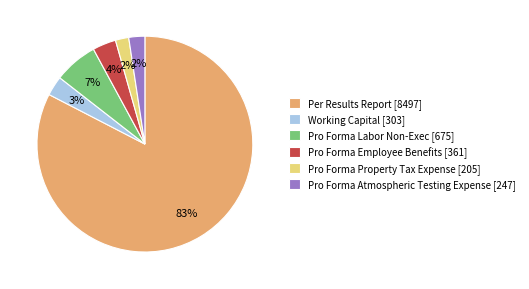

Which slice is the largest?

Per Results Report